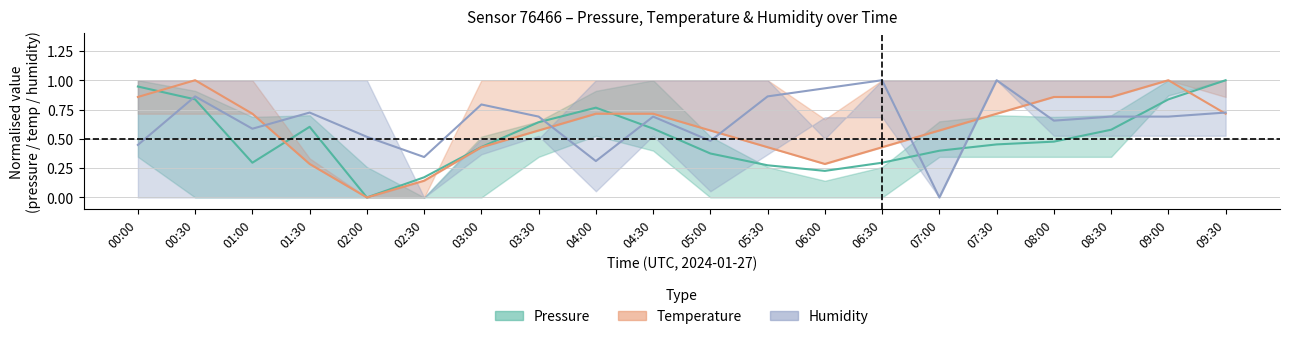

List the labels in order of Pressure value, largest first.

09:30, 00:00, 00:30, 09:00, 04:00, 03:30, 01:30, 04:30, 08:30, 08:00, 07:30, 03:00, 07:00, 05:00, 01:00, 06:30, 05:30, 06:00, 02:30, 02:00